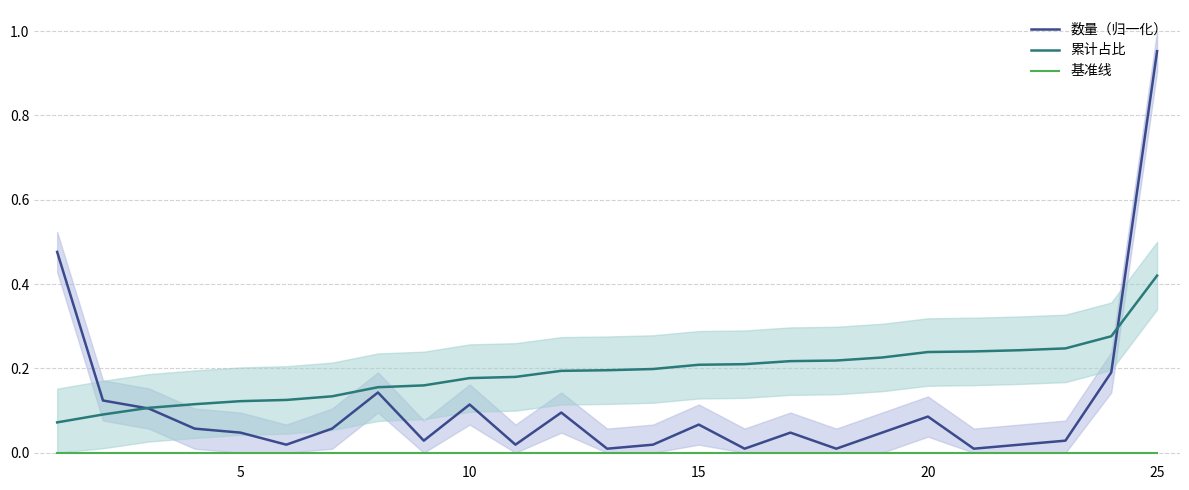

Reading left to right, extract all data points from this chart.

数量（归一化）: 0.5	0.1	0.1	0.1	0.0	0.0	0.1	0.1	0.0	0.1	0.0	0.1	0.0	0.0	0.1	0.0	0.0	0.0	0.0	0.1	0.0	0.0	0.0	0.2	1.0
累计占比: 0.1	0.1	0.1	0.1	0.1	0.1	0.1	0.2	0.2	0.2	0.2	0.2	0.2	0.2	0.2	0.2	0.2	0.2	0.2	0.2	0.2	0.2	0.2	0.3	0.4
基准线: 0.0	0.0	0.0	0.0	0.0	0.0	0.0	0.0	0.0	0.0	0.0	0.0	0.0	0.0	0.0	0.0	0.0	0.0	0.0	0.0	0.0	0.0	0.0	0.0	0.0